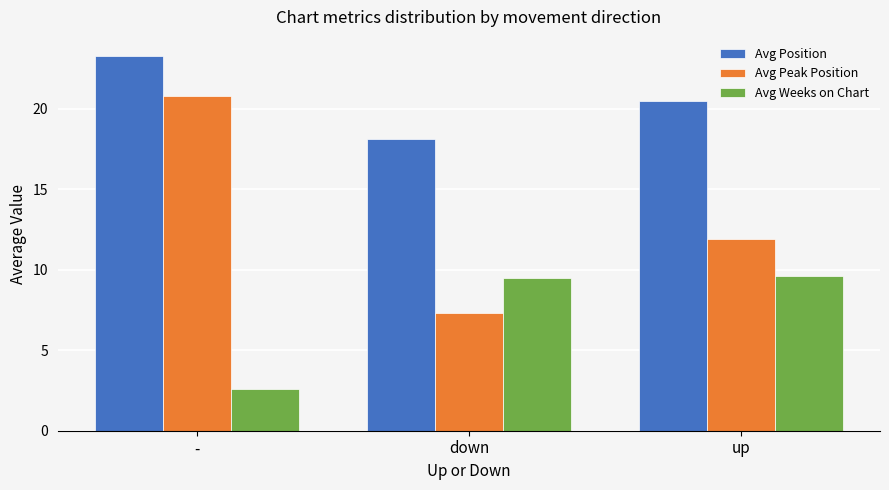

Reading left to right, transcribe all the data shown in this chart.

Avg Position: -=23.3	down=18.1	up=20.5
Avg Peak Position: -=20.8	down=7.3	up=11.9
Avg Weeks on Chart: -=2.6	down=9.5	up=9.6